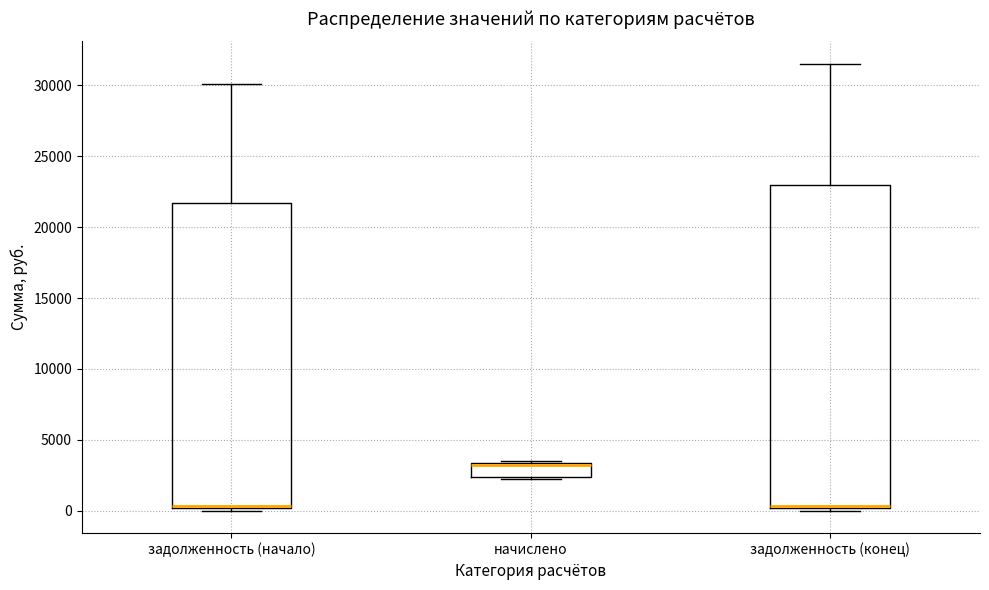

Reading left to right, read every box against the y-axis: the position of its median line, the range the box covers, and the ends of its whiskers. The values are not printed on the chart, so give them approximately, as read against the axis.

задолженность (начало): median 500 (drawn on the box's lower edge), box 0 to 21500, whiskers 0 (just below the box's lower edge) to 30000
начислено: median 3000, box 2500 to 3500, whiskers 2000 to 3500 (just above the box's upper edge)
задолженность (конец): median 500 (drawn on the box's lower edge), box 0 to 23000, whiskers 0 (just below the box's lower edge) to 31500